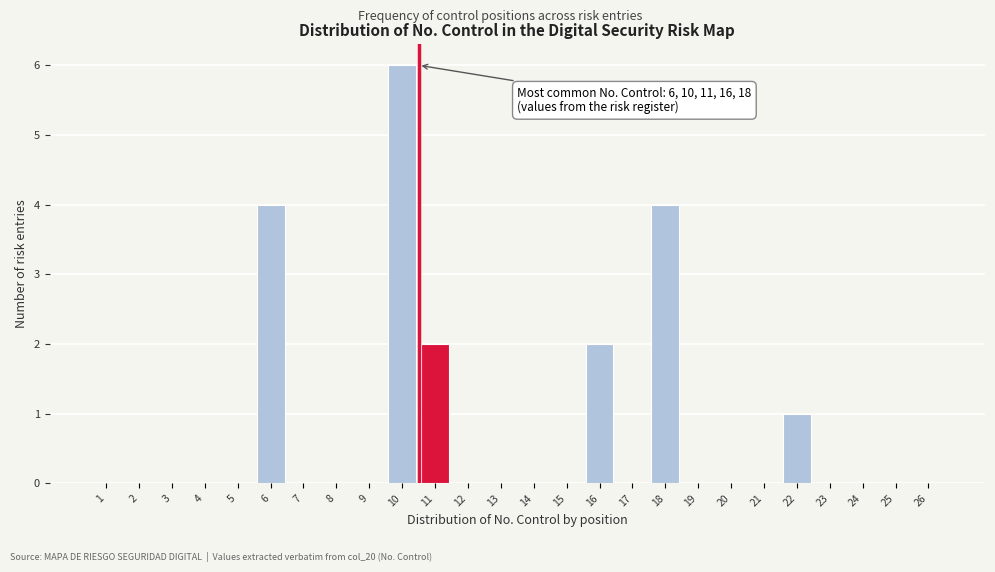

Reading left to right, what are all the values shown in this chart?

1=0	2=0	3=0	4=0	5=0	6=4	7=0	8=0	9=0	10=6	11=2	12=0	13=0	14=0	15=0	16=2	17=0	18=4	19=0	20=0	21=0	22=1	23=0	24=0	25=0	26=0